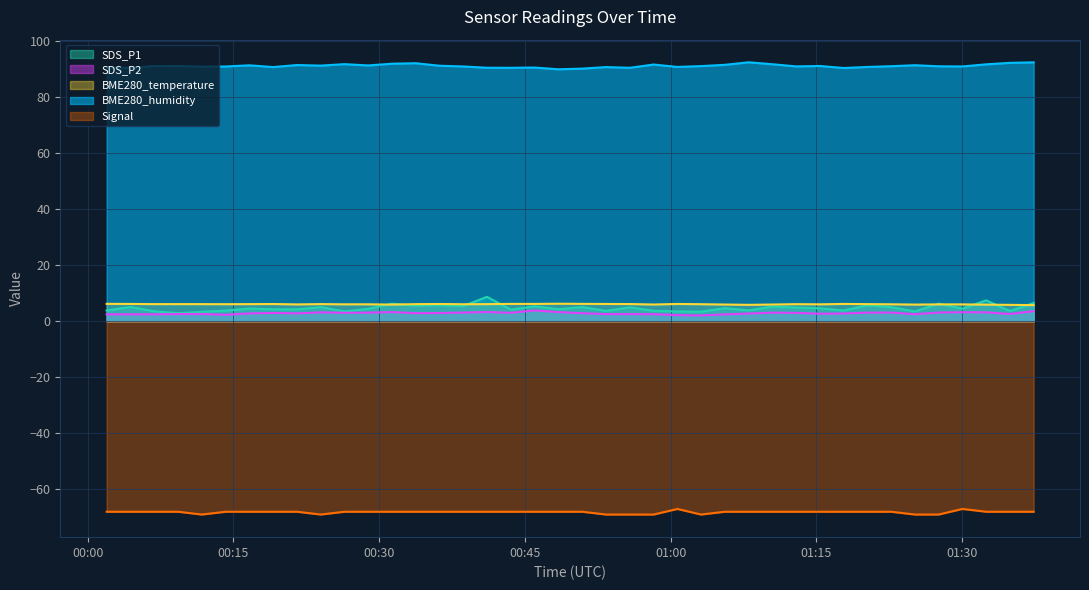

Which category has the lowest value across all series?

2023/12/12 00:11:45